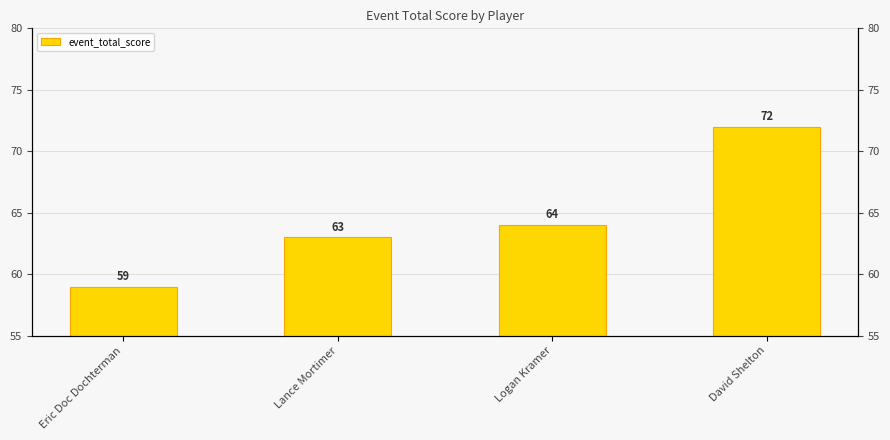

Rank the categories by value from lowest to highest.

Eric Doc Dochterman, Lance Mortimer, Logan Kramer, David Shelton